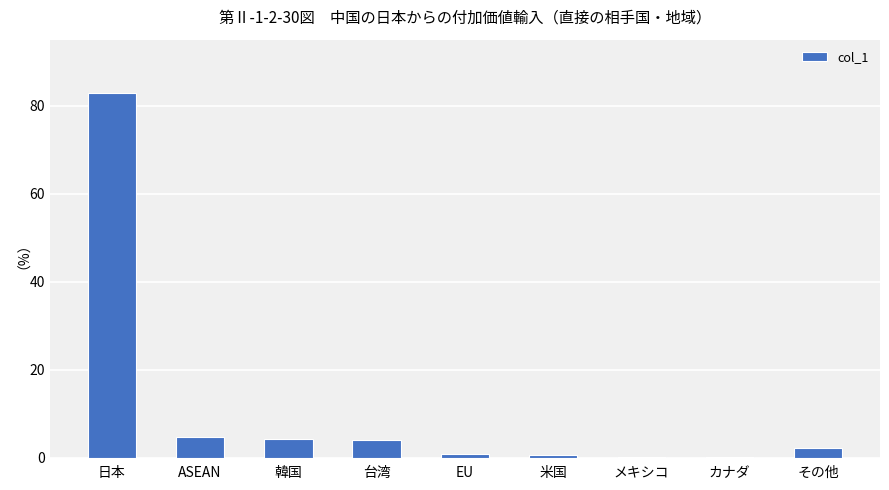

What is the average value?

11.1